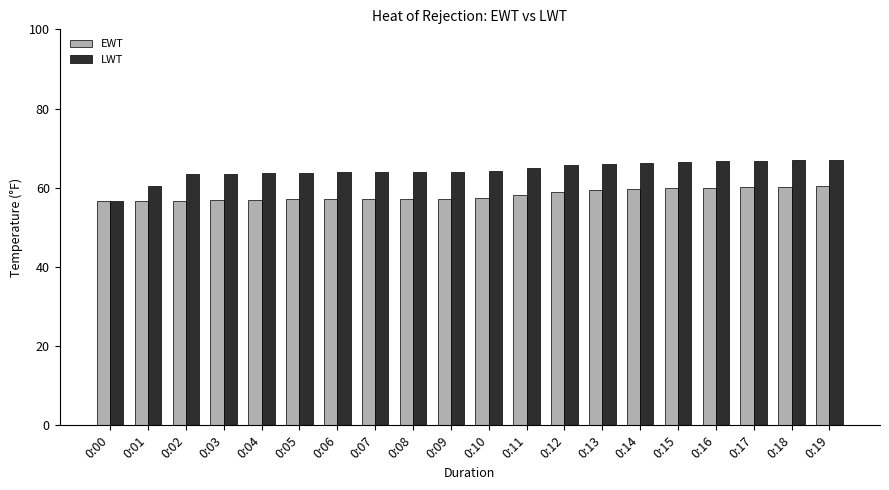

What is the value of the LWT bar at the 16th from the left?

66.6